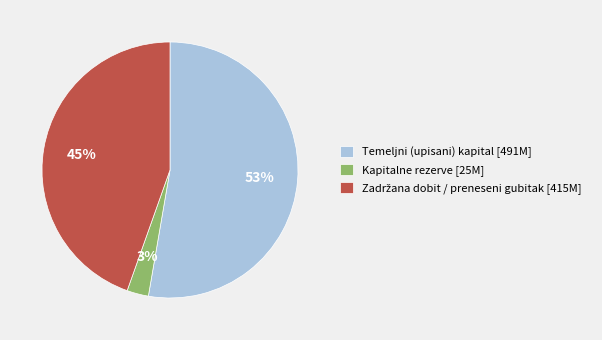

Is it true that Kapitalne rezerve is 15% of the pie?

False